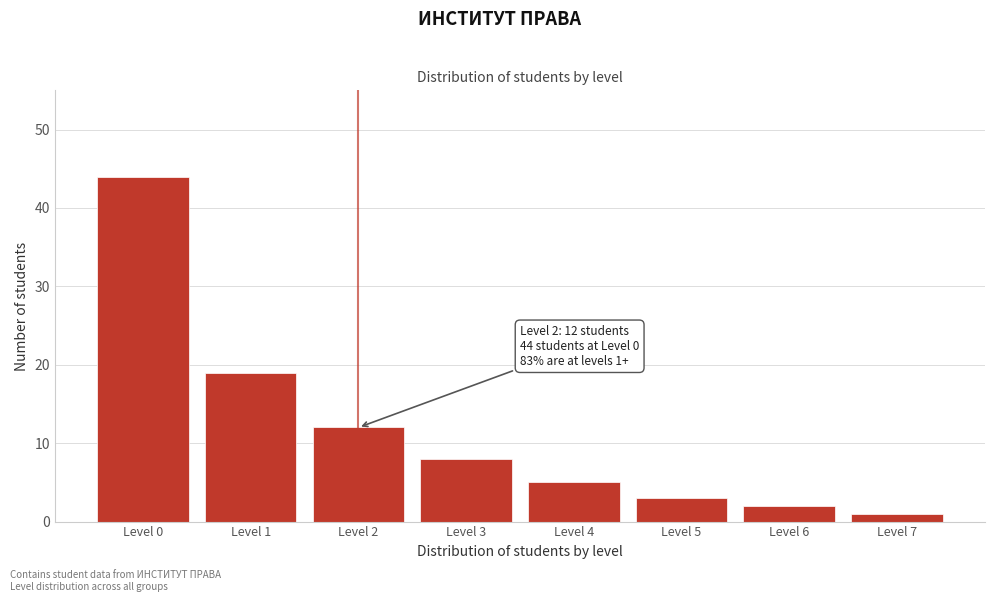

Reading right to left, transcribe all the data shown in this chart.

1	2	3	5	8	12	19	44